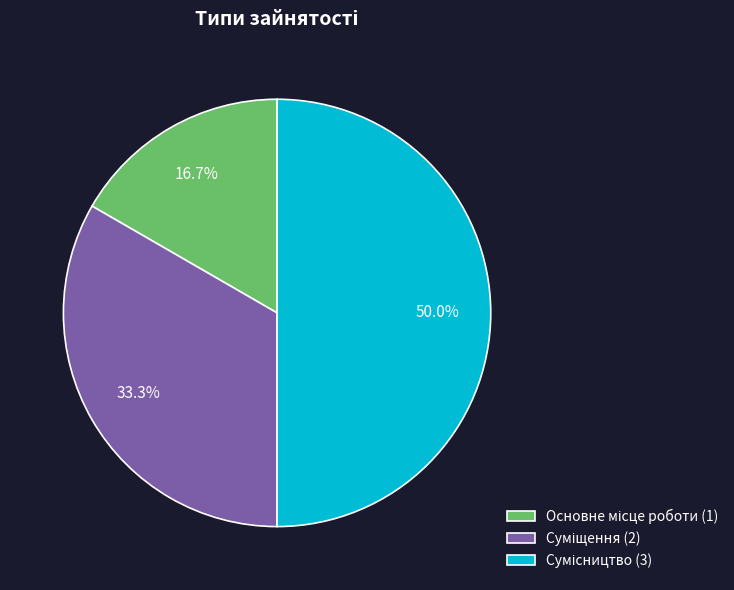

How many slices are in this pie chart?

3